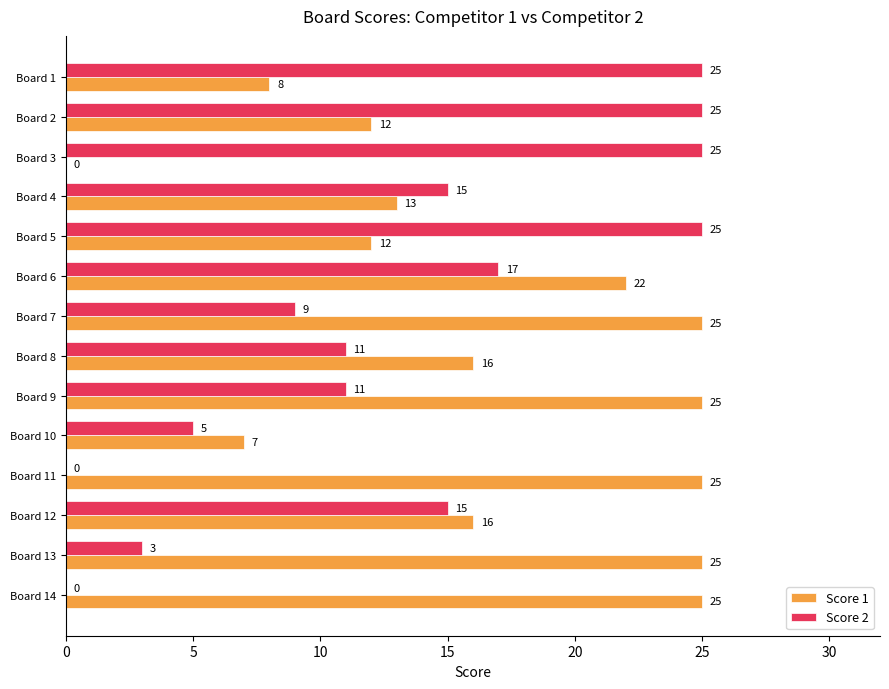

Read the Score 2 value at Board 2, to the nearest 5.

25